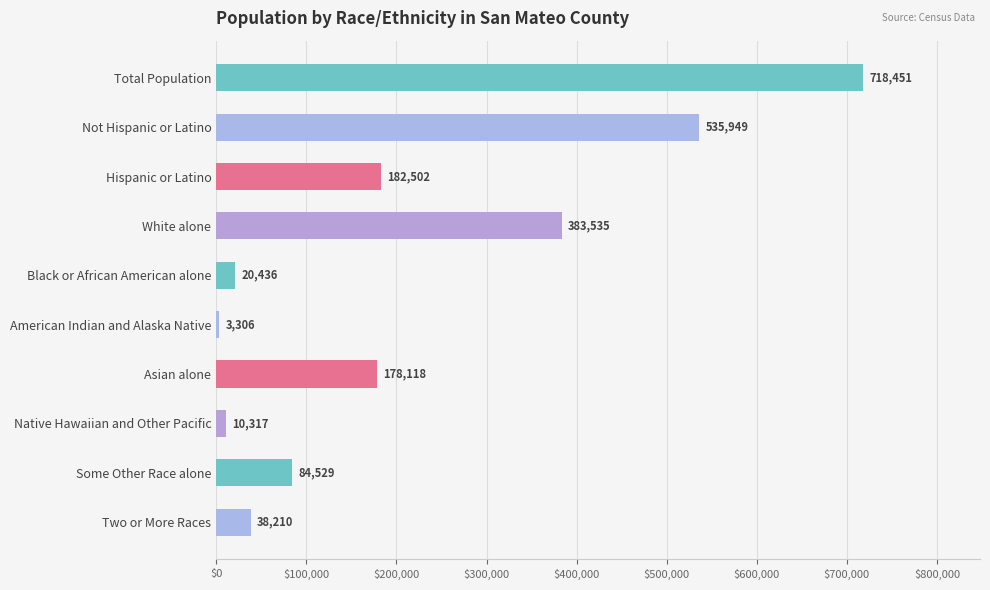

What is the maximum value shown in the chart?

718451